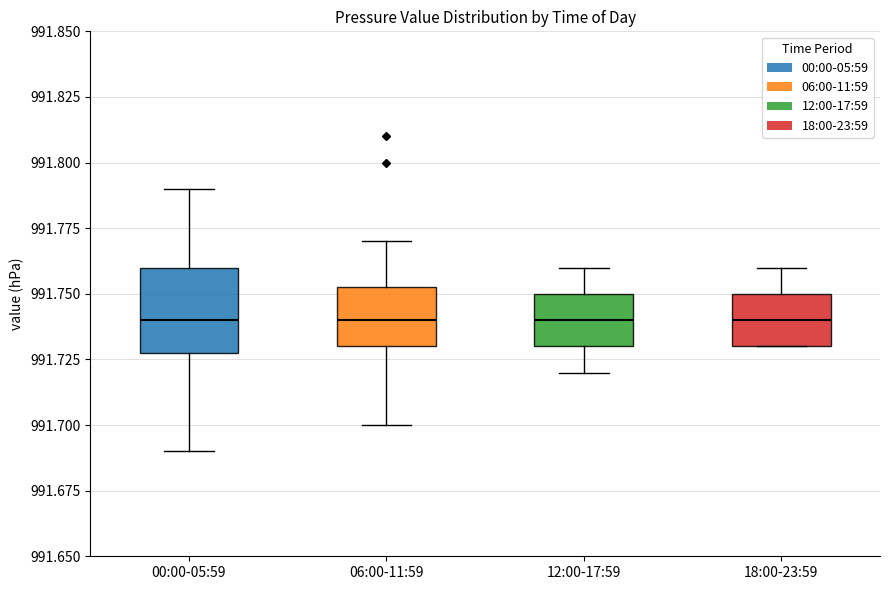

Which box is the tallest, from its lower edge to its upper edge?

00:00-05:59